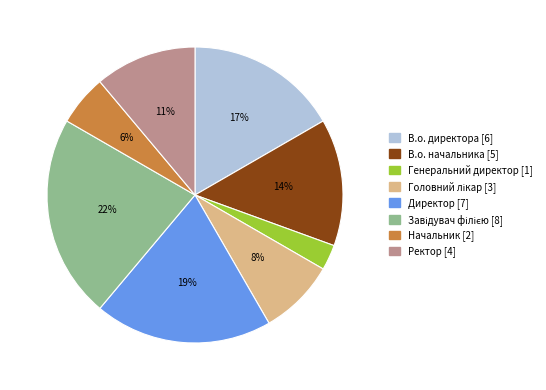

Is the sum of Генеральний директор and В.о. директора greater than half?

No